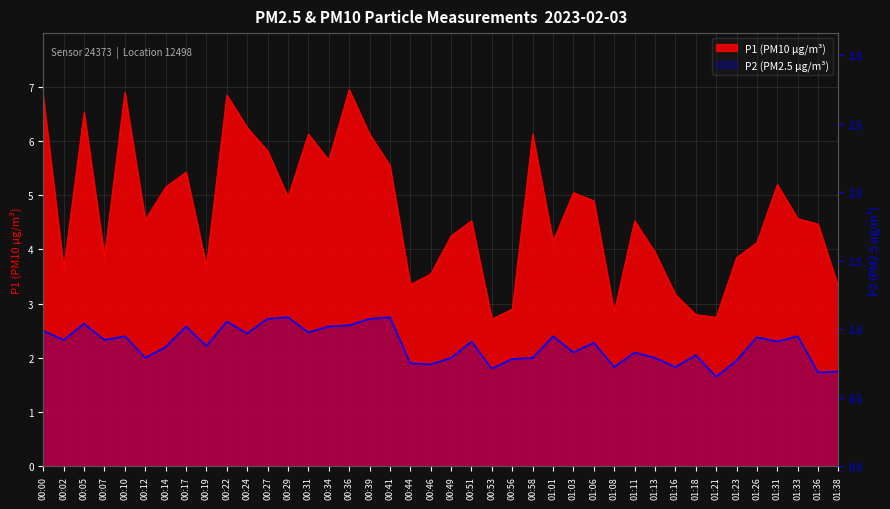

Which category has the highest value in the P2 series?

00:29